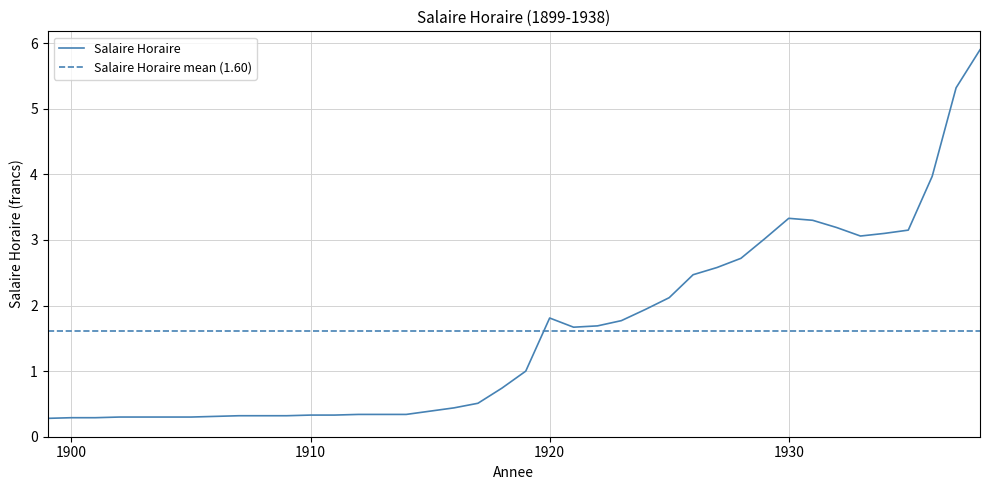

Rank the categories by value from lowest to highest.

1899, 1900, 1901, 1902, 1903, 1904, 1905, 1906, 1907, 1908, 1909, 1910, 1911, 1912, 1913, 1914, 1915, 1916, 1917, 1918, 1919, 1921, 1922, 1923, 1920, 1924, 1925, 1926, 1927, 1928, 1929, 1933, 1934, 1935, 1932, 1931, 1930, 1936, 1937, 1938